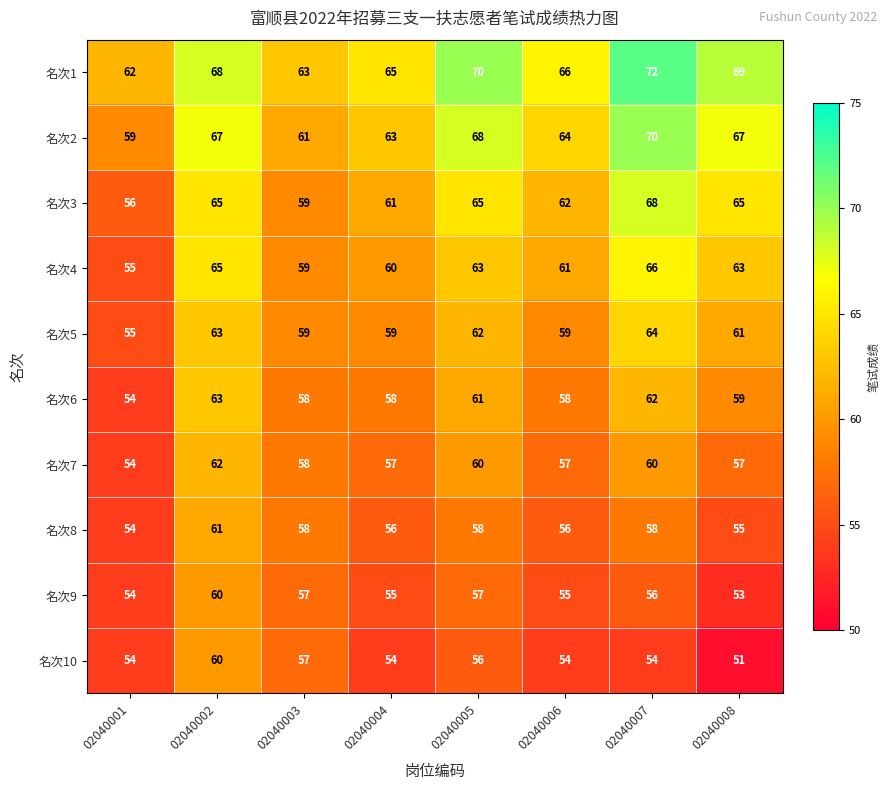

What value does the 名次3 series have at 02040003, to the nearest 10?

60